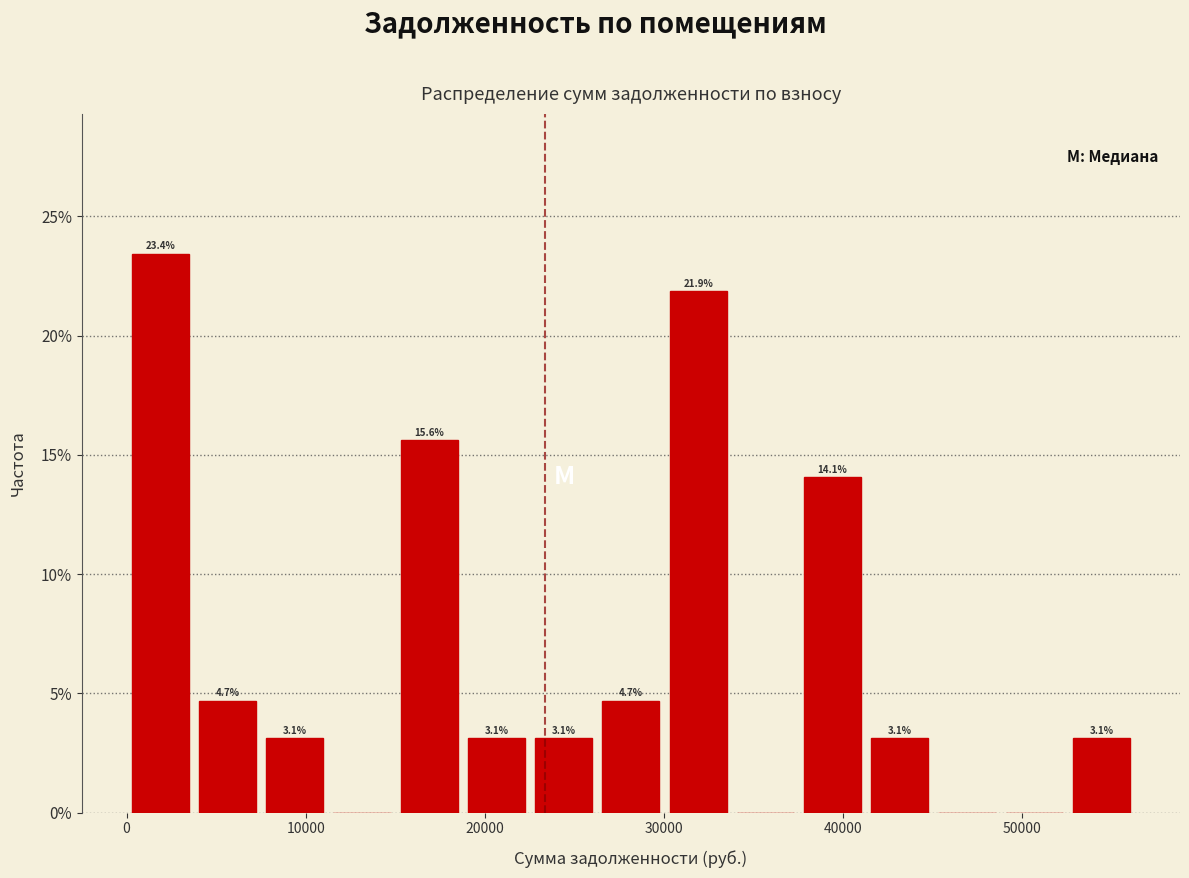

Read against the x-axis, roughly where is the centre of the tallest bar?

2000